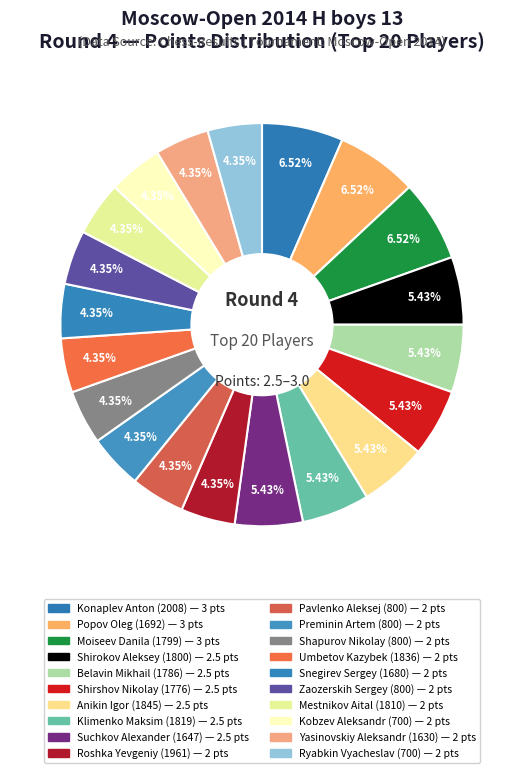

To the nearest percent, what percentage of the pie is Moiseev Danila (1799)?

7%